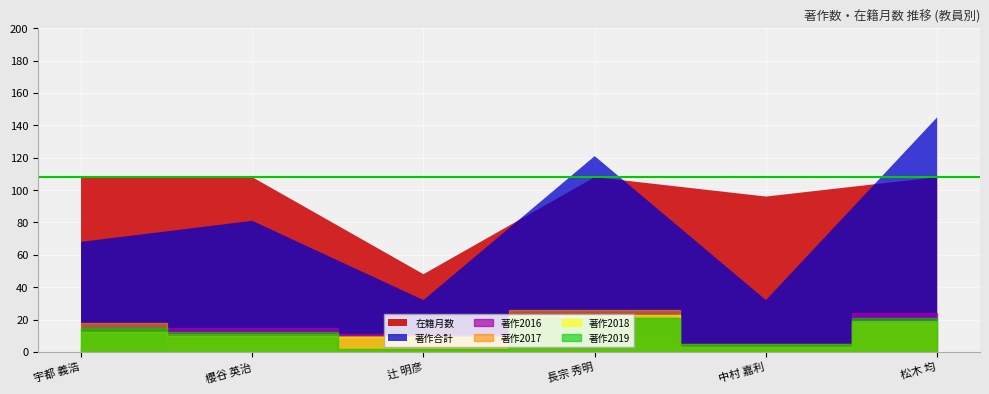

The value of 著作2017 at 櫻谷 英治 is 3. True or false?

False